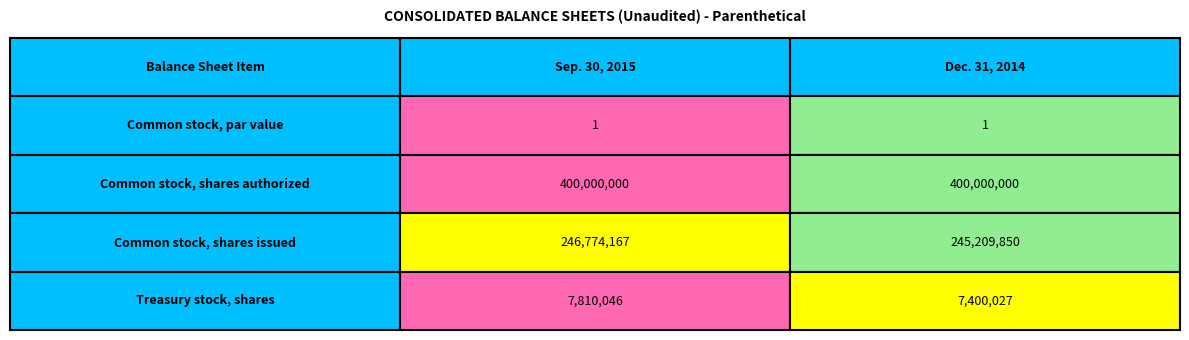

Reading right to left, what are all the values shown in this chart?

Common stock, par value: 1=1	0=1
Common stock, shares authorized: 1=400000000	0=400000000
Common stock, shares issued: 1=245209850	0=246774167
Treasury stock, shares: 1=7400027	0=7810046